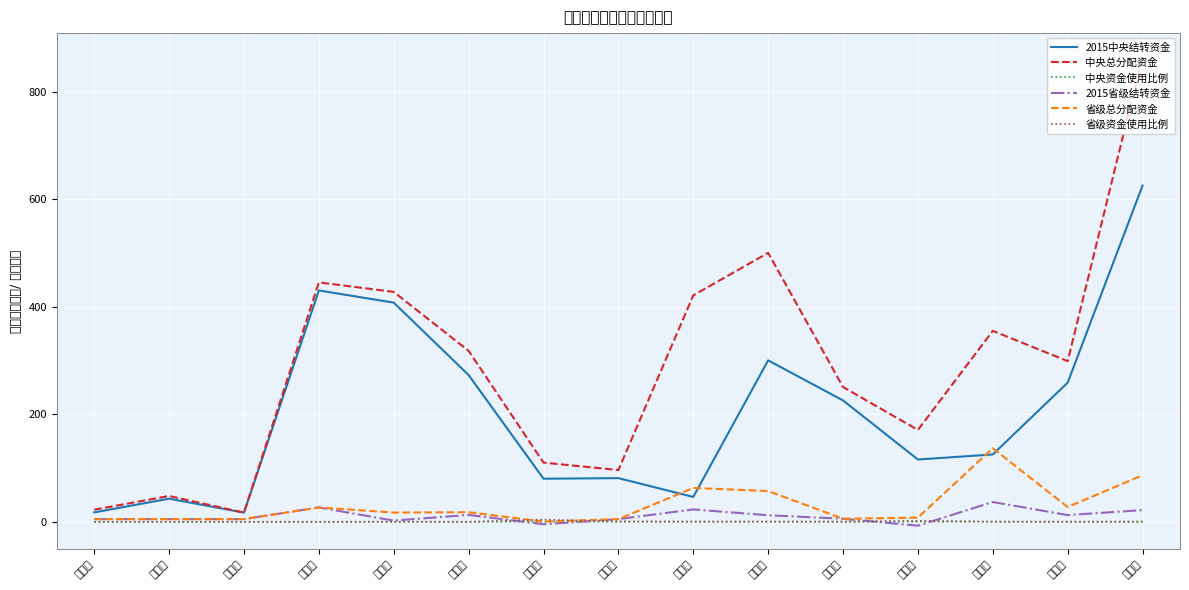

List the series in order of their peak value, lowest first.

中央资金使用比例, 省级资金使用比例, 2015省级结转资金, 省级总分配资金, 2015中央结转资金, 中央总分配资金